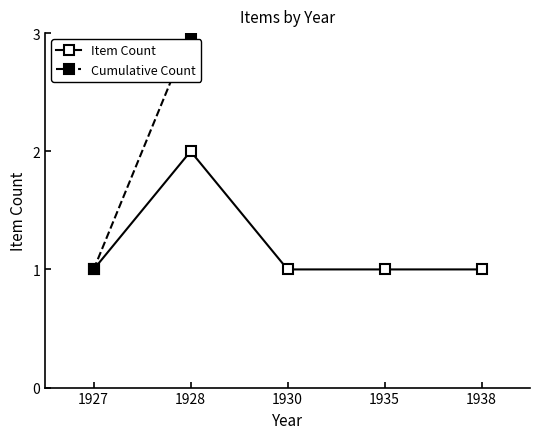

What is the total value across all series at 1928?

5